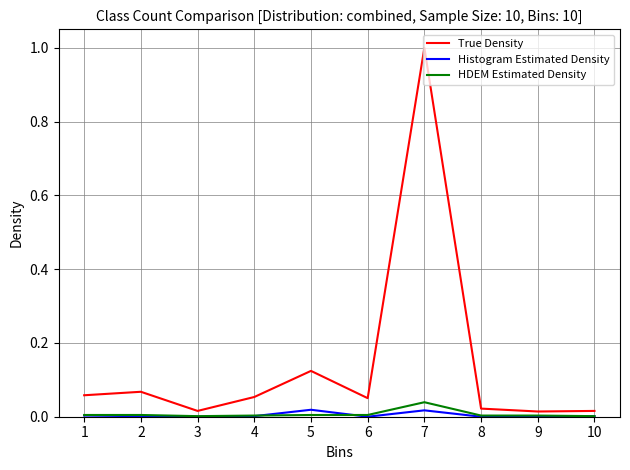

At which category does True Density reach its first local valley?

3